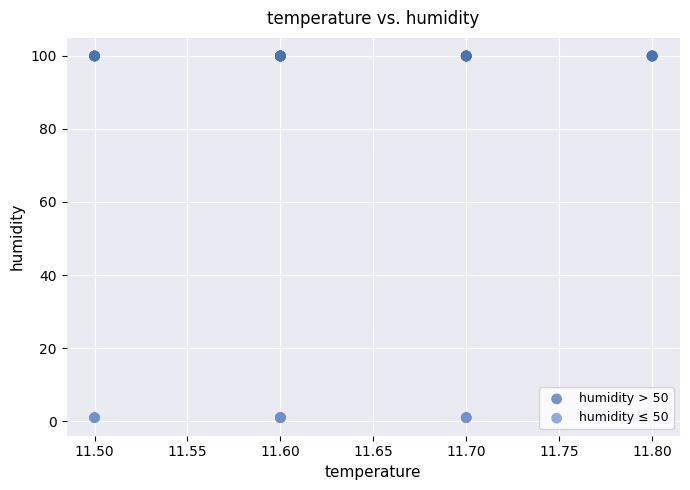

What are all the series names shown in the legend?

humidity > 50, humidity ≤ 50